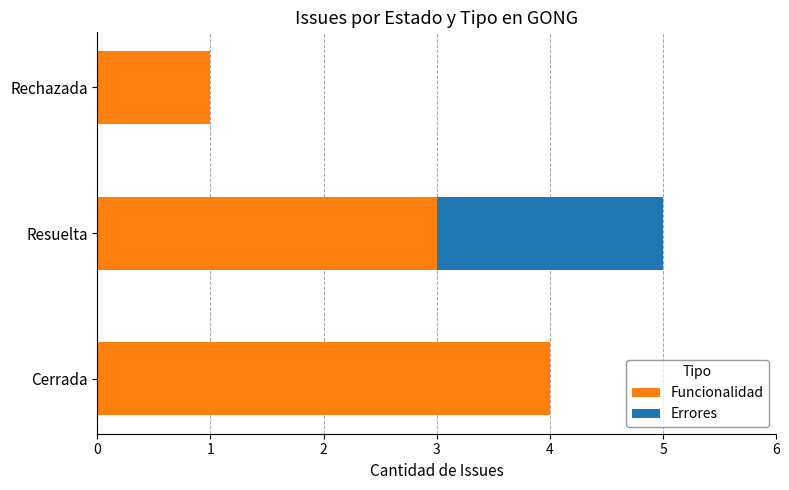

At which category is the sum across all series the highest?

Resuelta